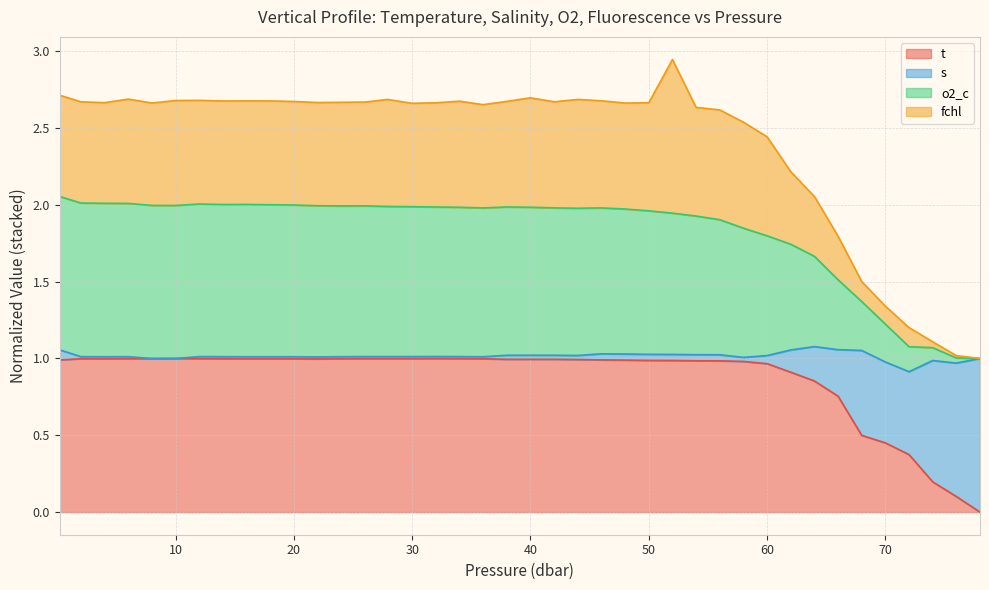

What is the label of the 8th point from the left?

14.0